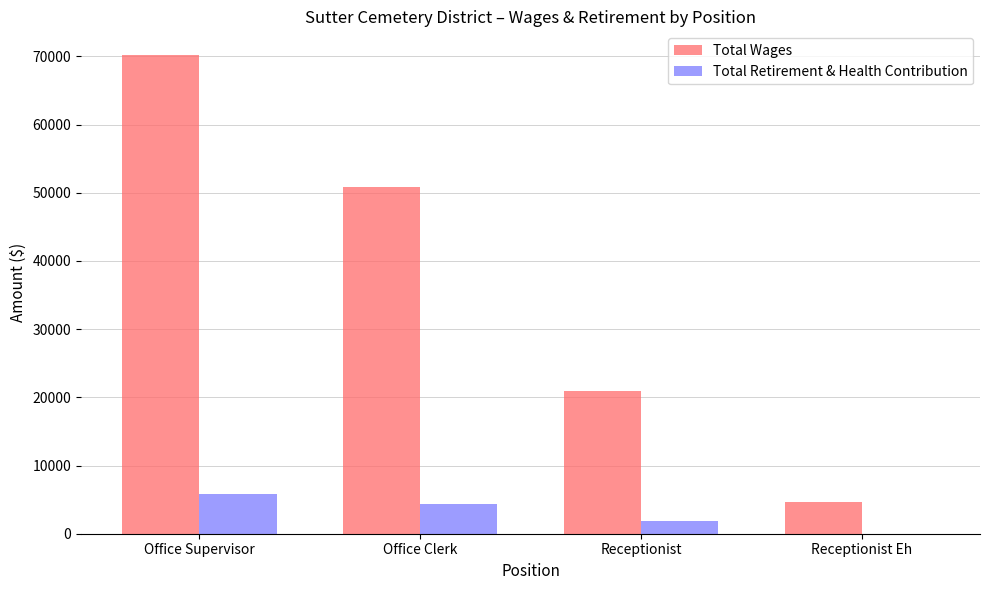

What is the sum of all Total Retirement & Health Contribution values?

12109